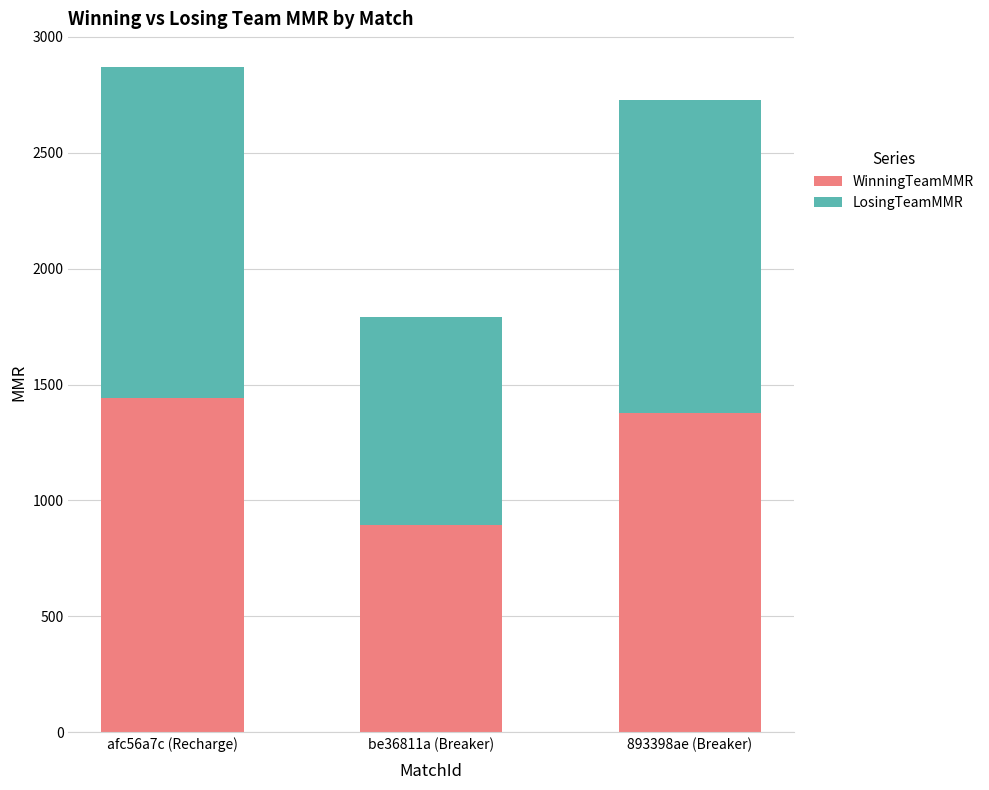

What is the difference between the maximum and minimum values in the WinningTeamMMR series?

550.6